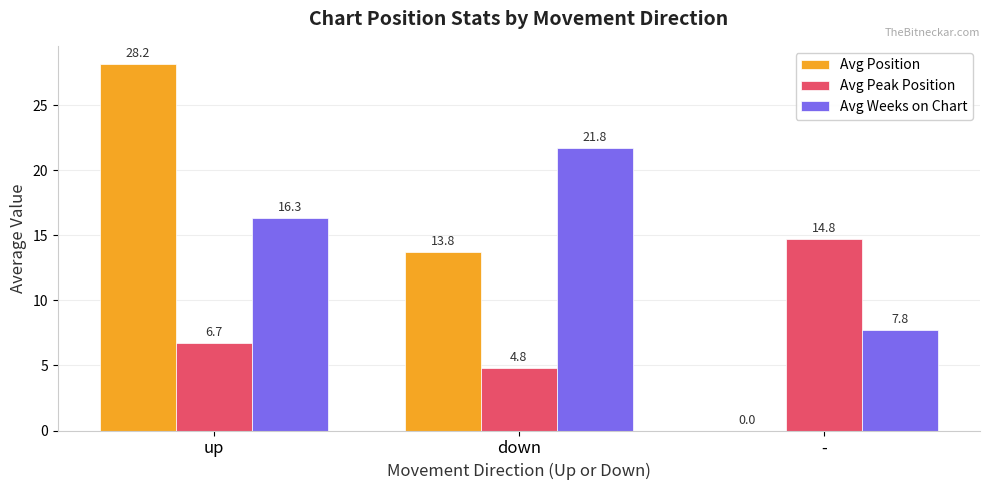

Count the number of data series in this chart.

3